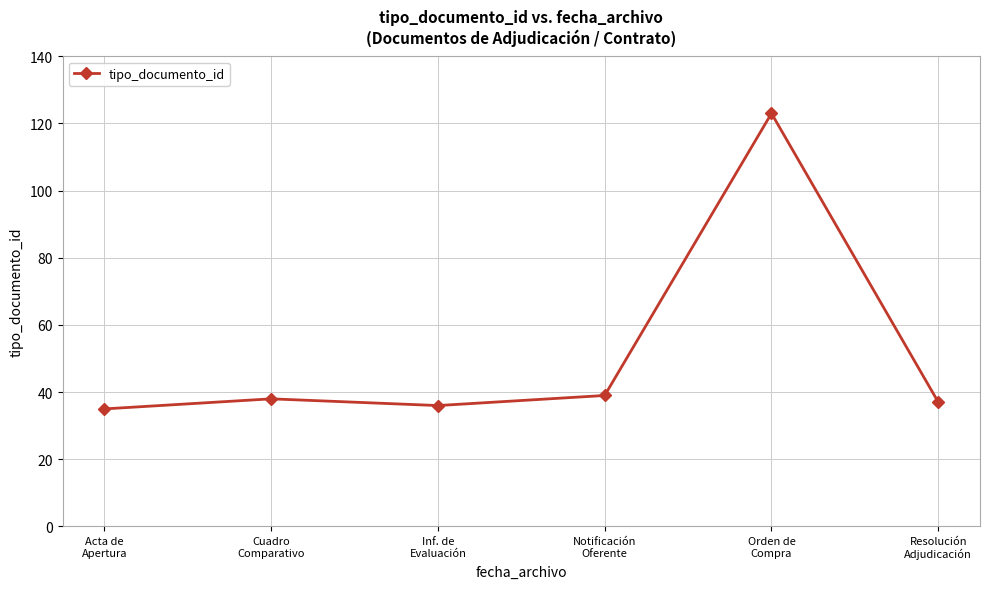

What is the greatest value displayed?

123